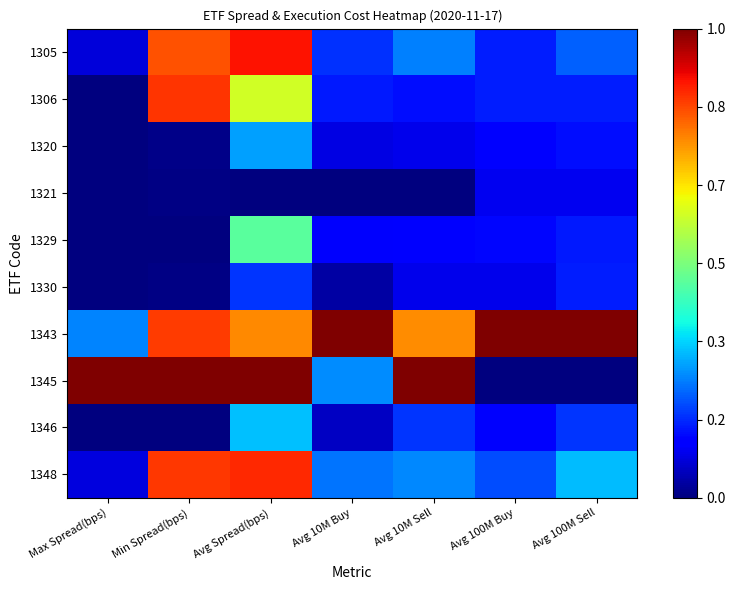

Between Max Spread(bps) and Avg 10M Buy, which series saw the biggest shift?

1343